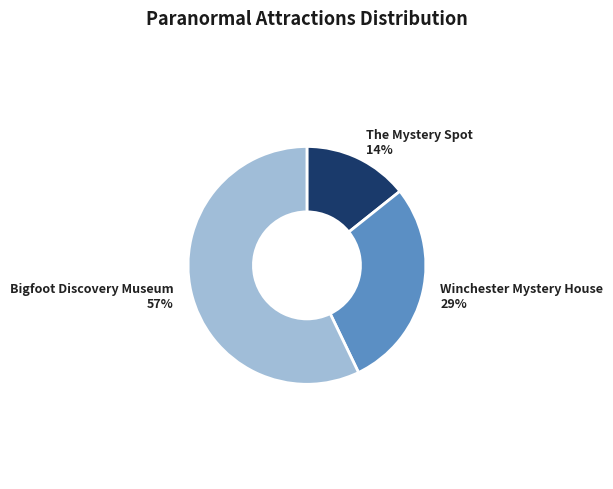

To the nearest percent, what portion does The Mystery Spot represent?

14%